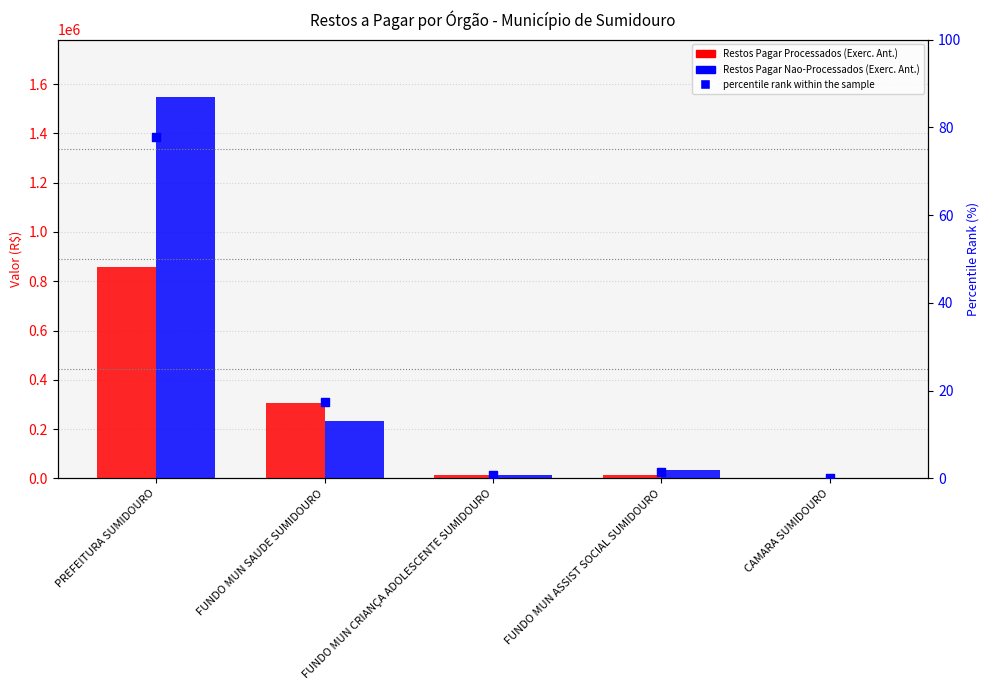

Which series has the widest spread of Y values?

Restos Pagar Nao-Processados (Exerc. Ant.)